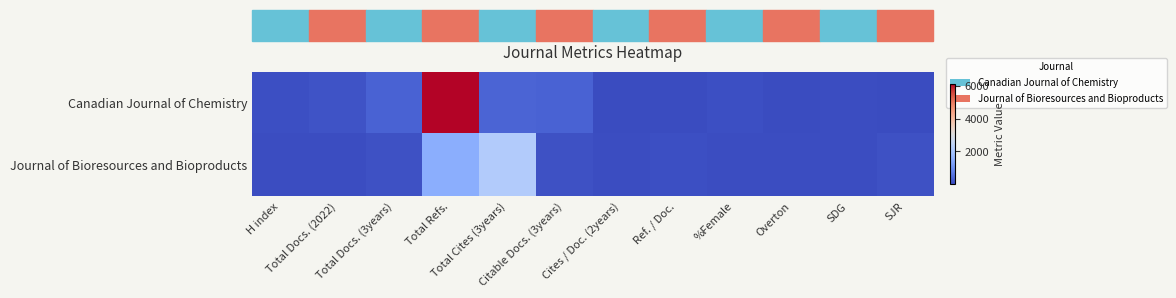

Which series changed the most between H index and Total Docs. (3years)?

Canadian Journal of Chemistry